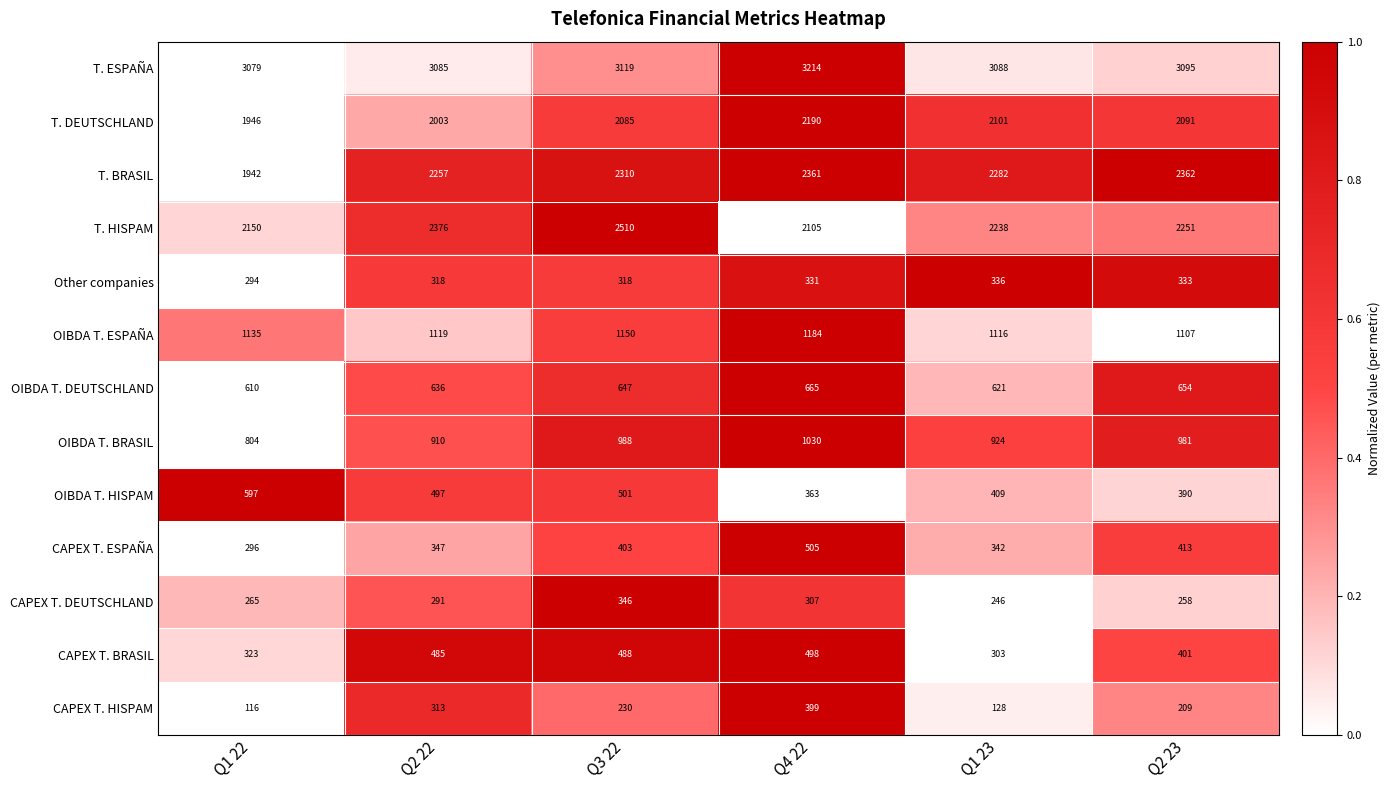

How many data points does each series have?

6